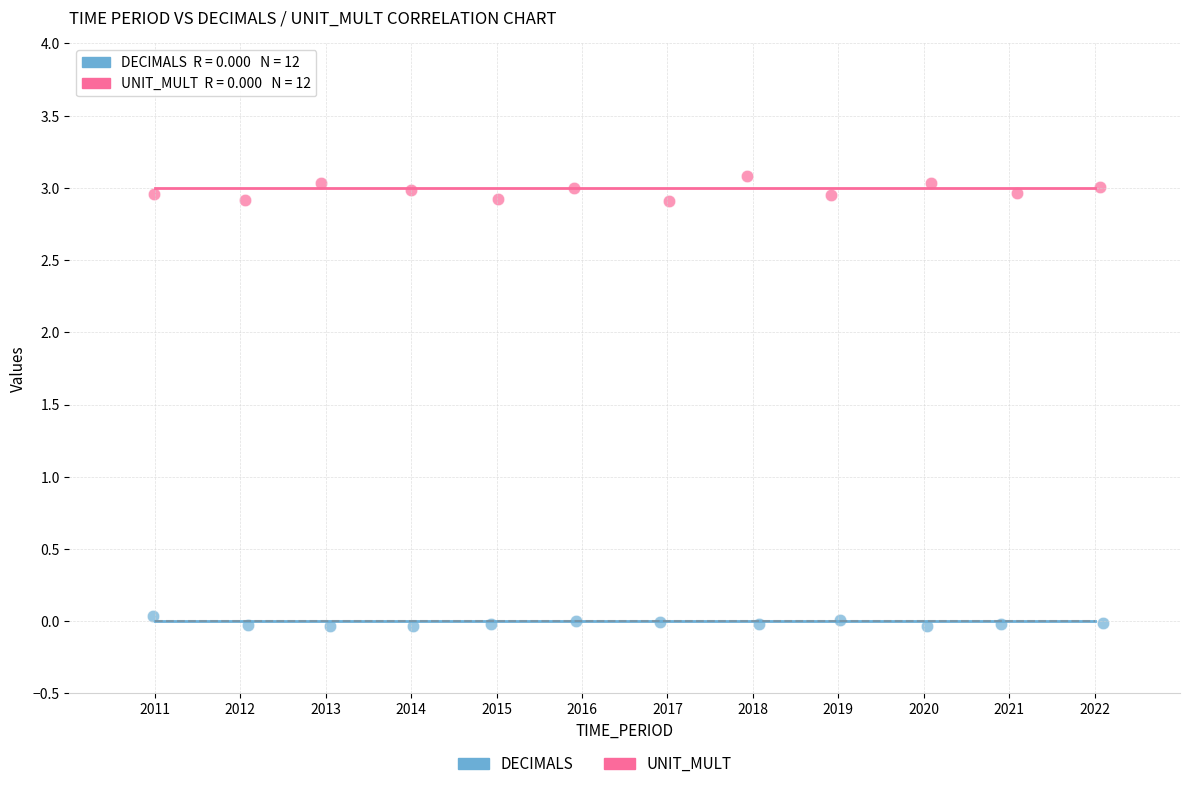

Which series contains the lowest Y value?

DECIMALS